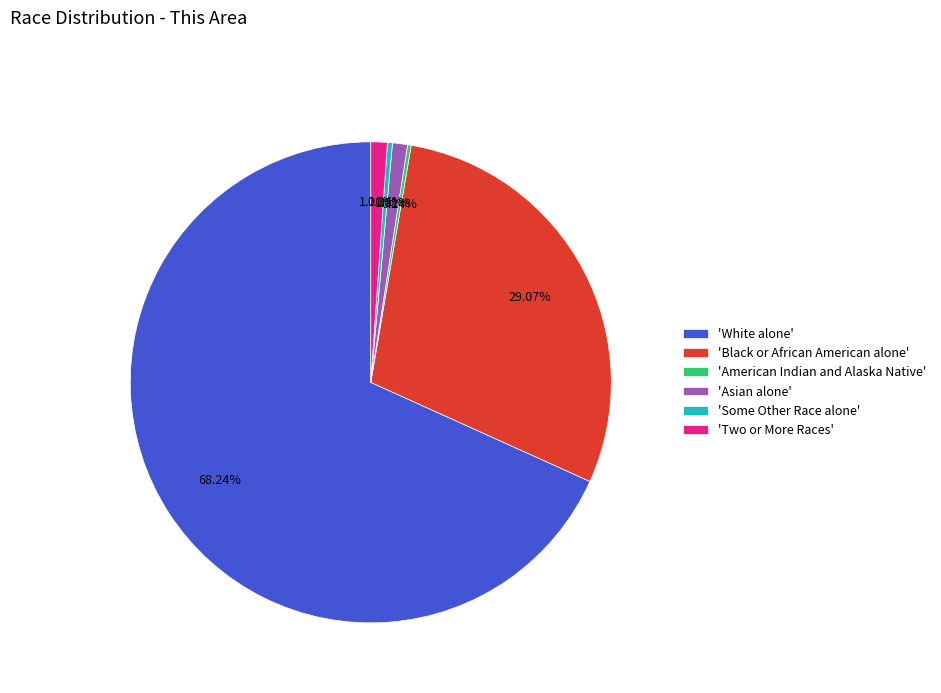

Between 'Two or More Races' and 'Some Other Race alone', which is larger?

'Two or More Races'